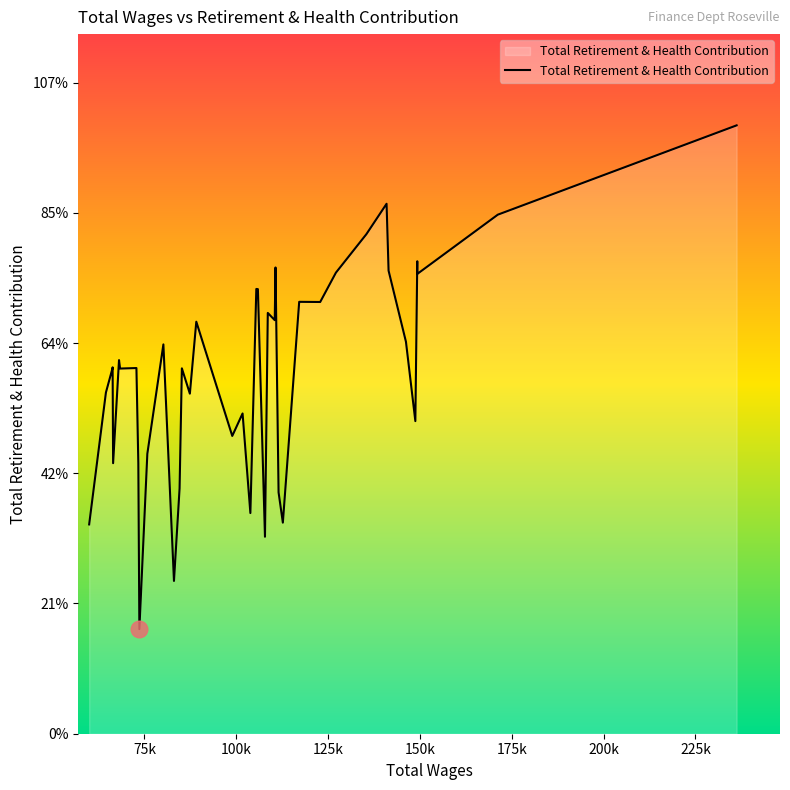

Does the chart display data point markers on the line(s)?

No